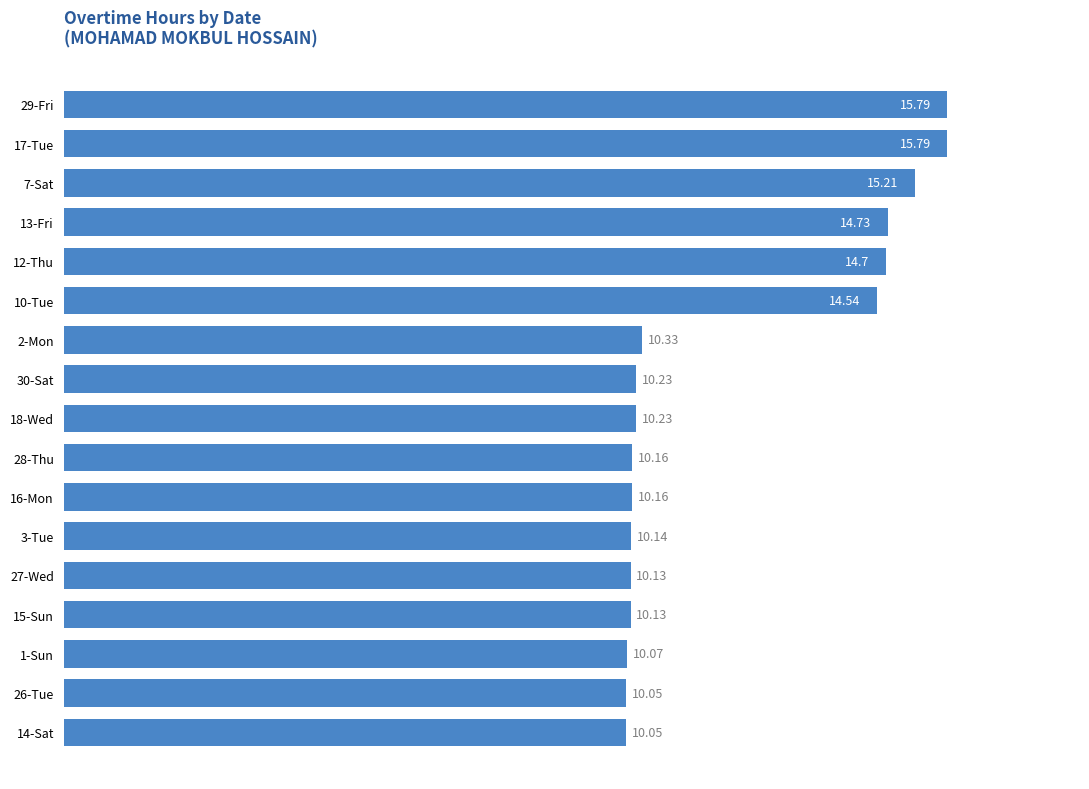

What is the smallest value displayed?

10.1